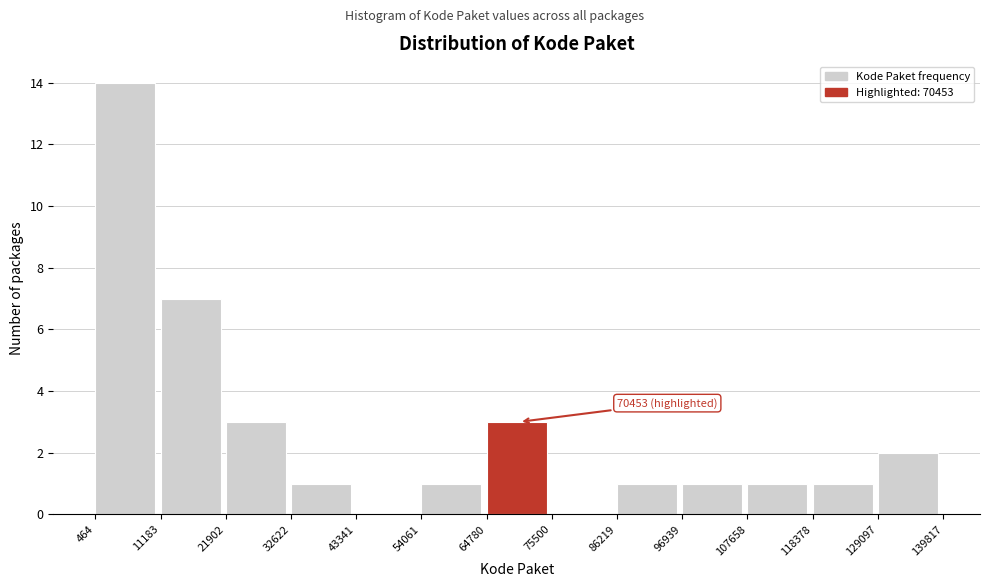

Over which range of the x-axis is the bar tallest?

464 to 11183